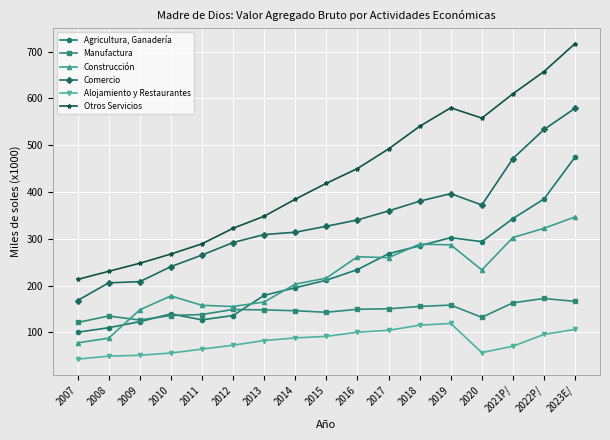

True or false: Manufactura has more than 2 interior local peaks.

True